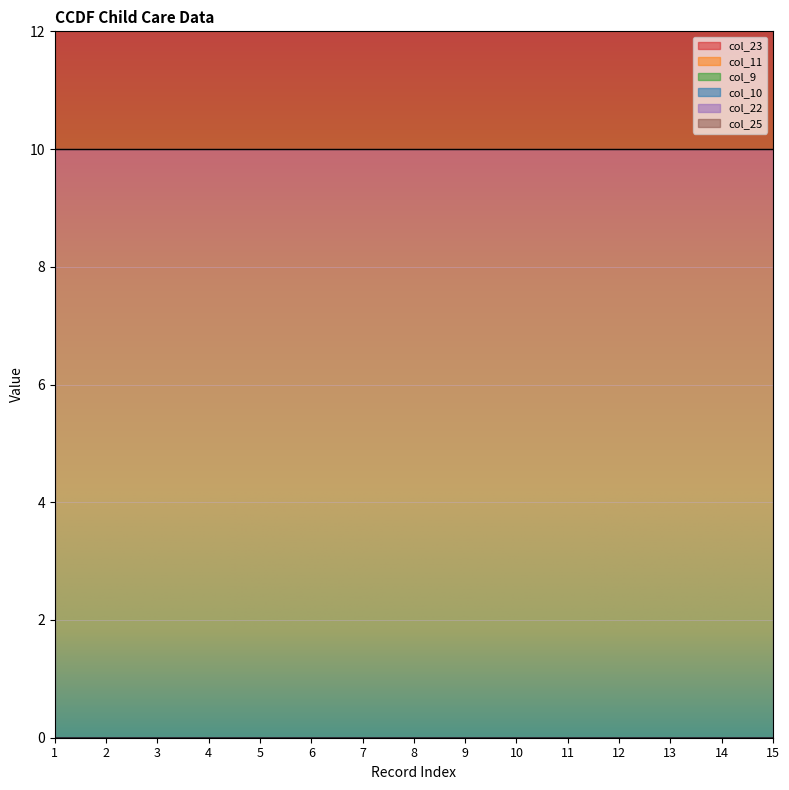

What is the average value of the col_25 series?

10